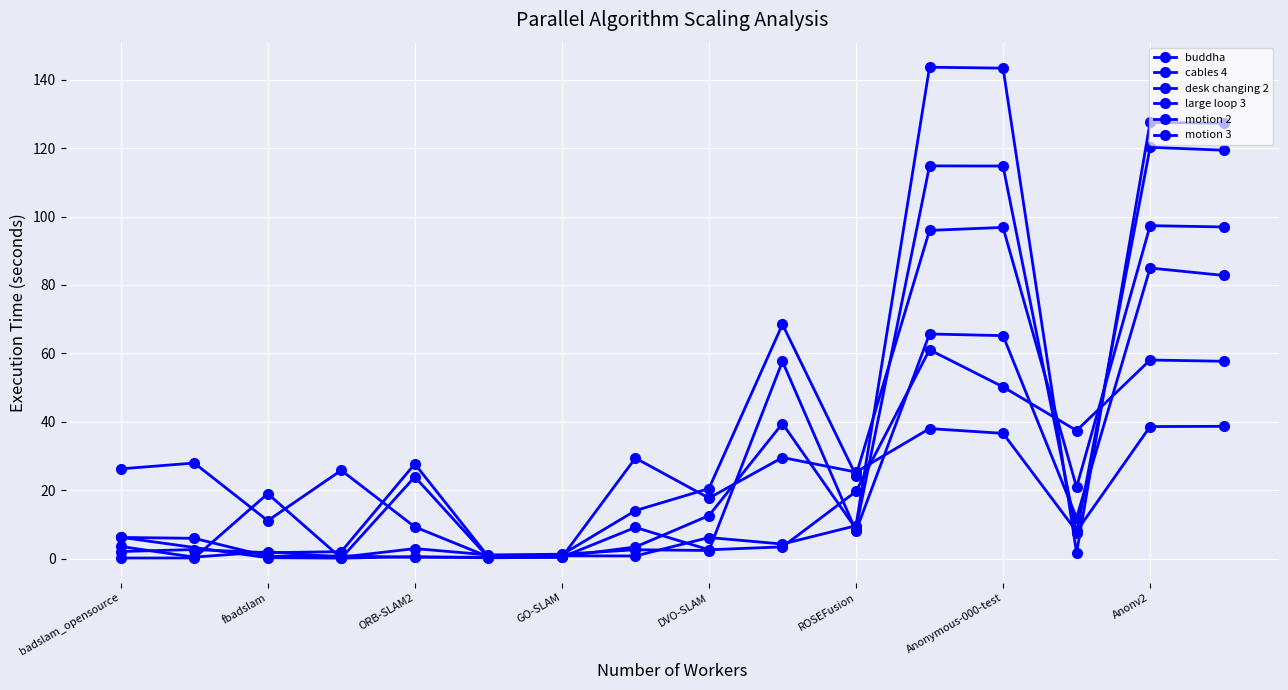

How many interior local valleys does the large loop 3 series have?

4